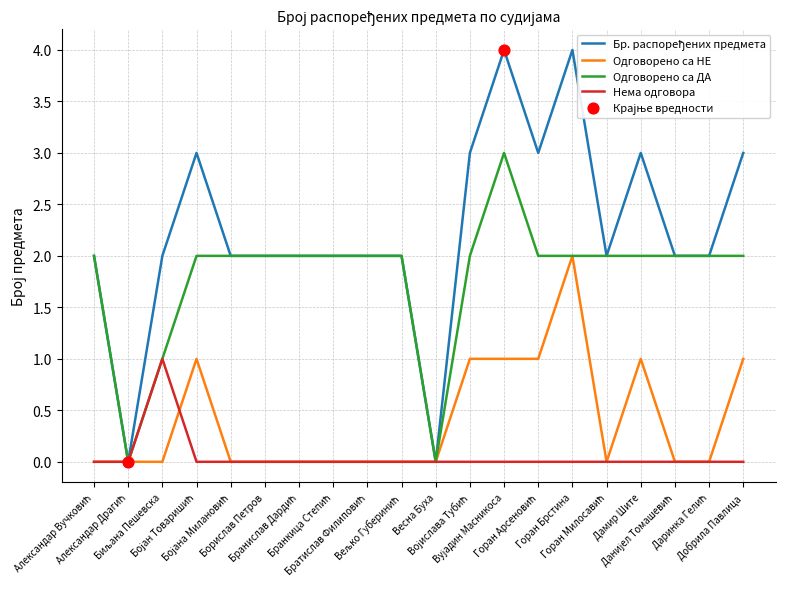

What is the greatest value displayed?

4